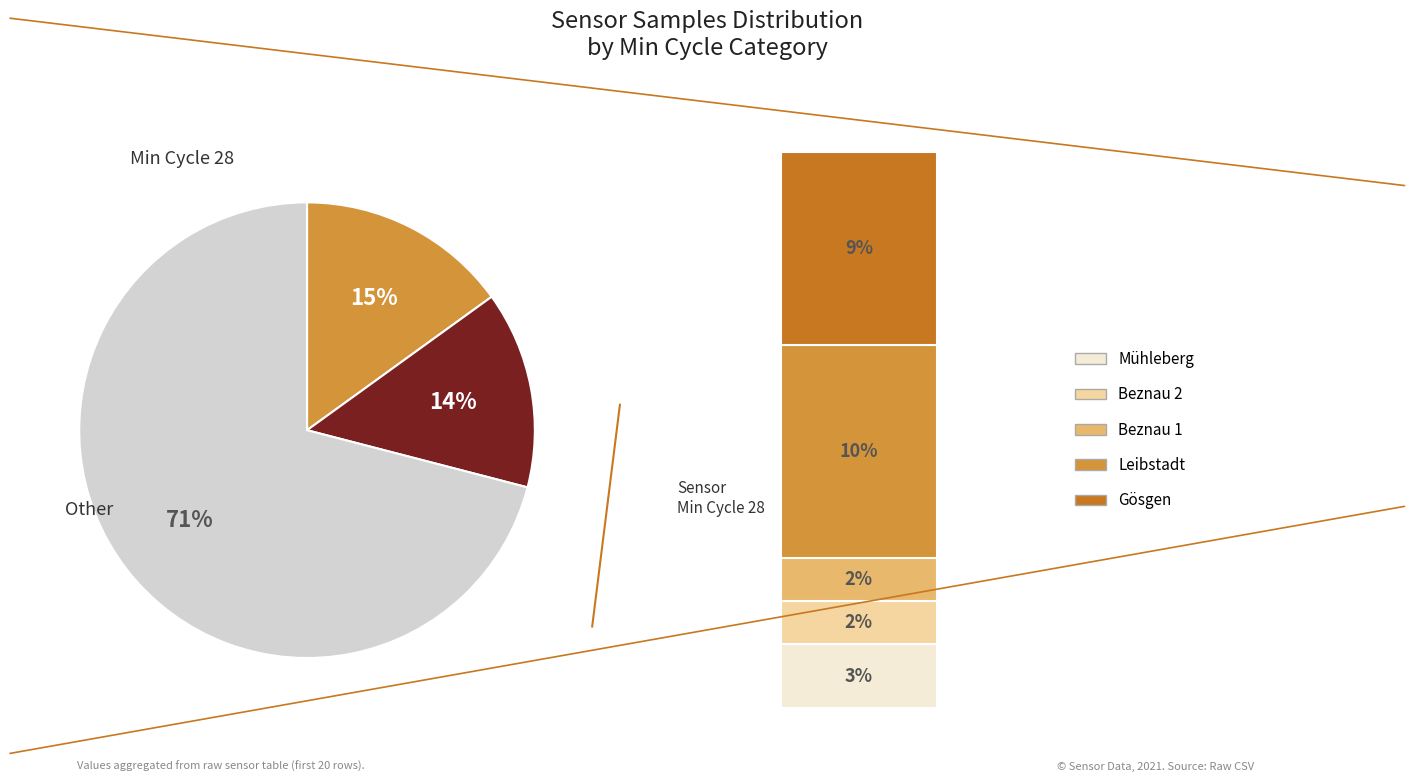

To the nearest percent, what is the average slice percentage?

33%